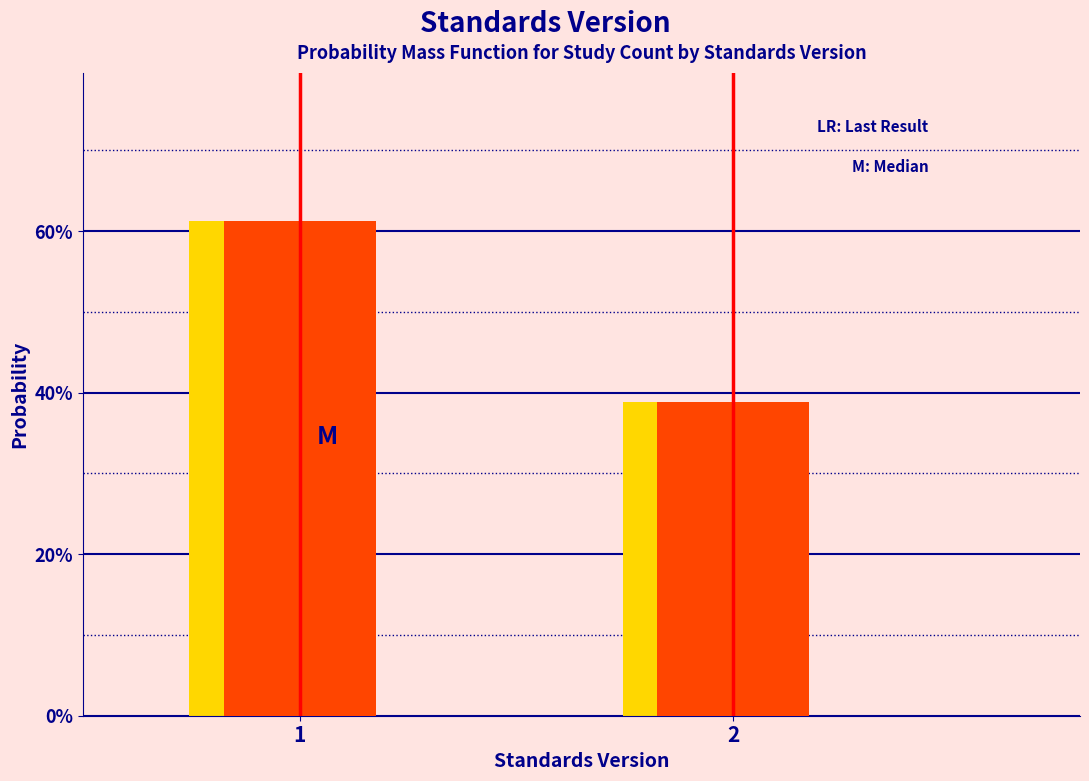

Does the chart contain any negative values?

No